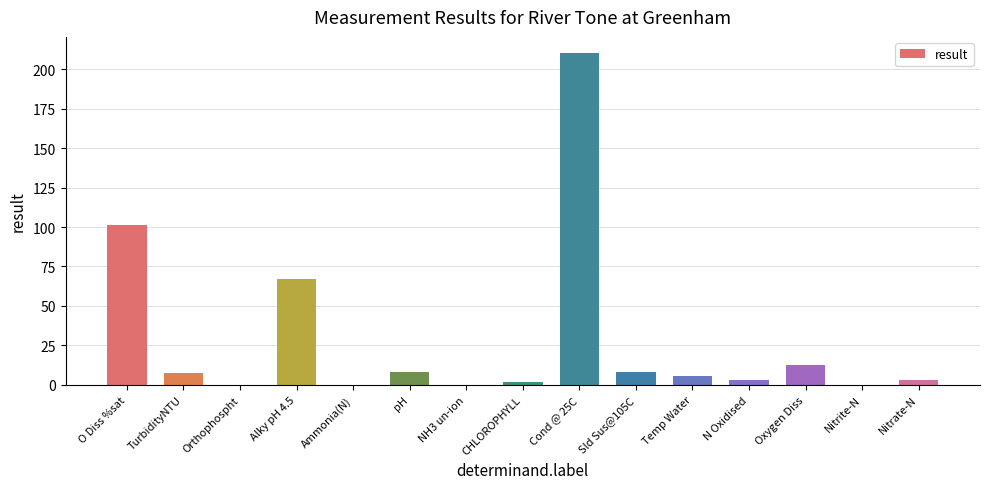

Is it true that the value at pH is 8.1?

True